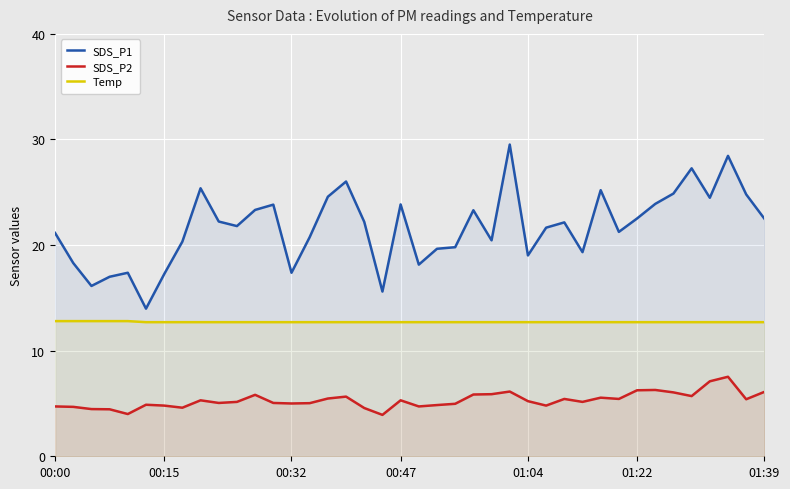

True or false: Temp has a value of 19.9 at 37.

False